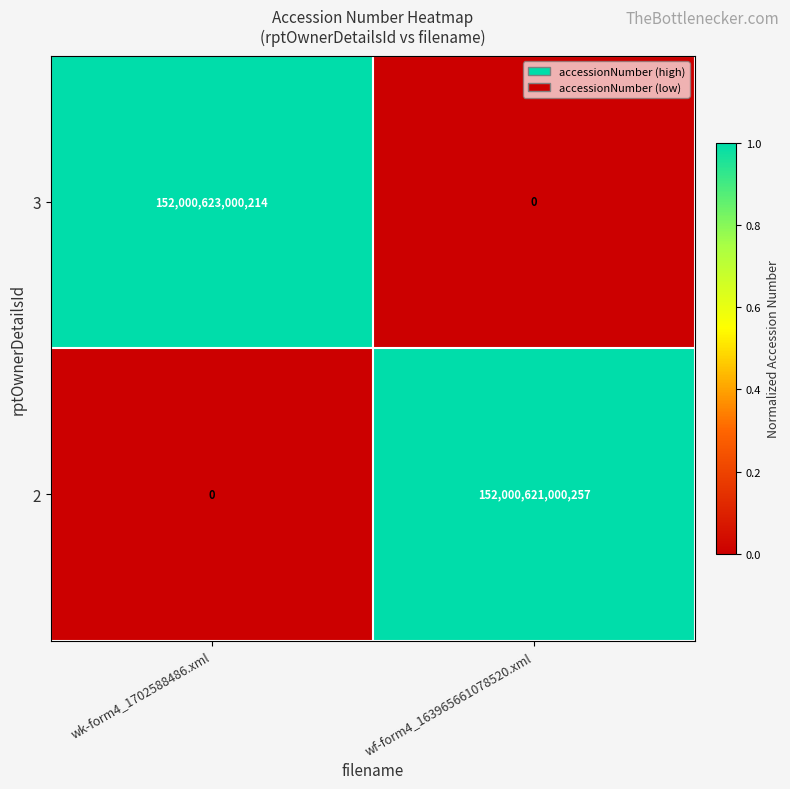

How many categories are shown in the chart?

2